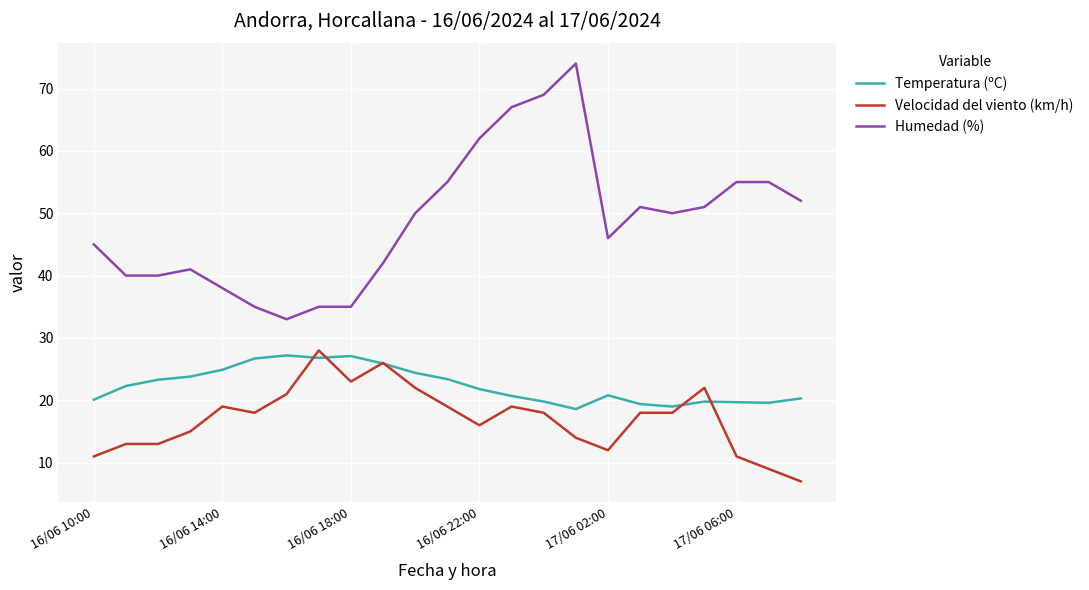

What is the minimum value shown in the chart?

7.0